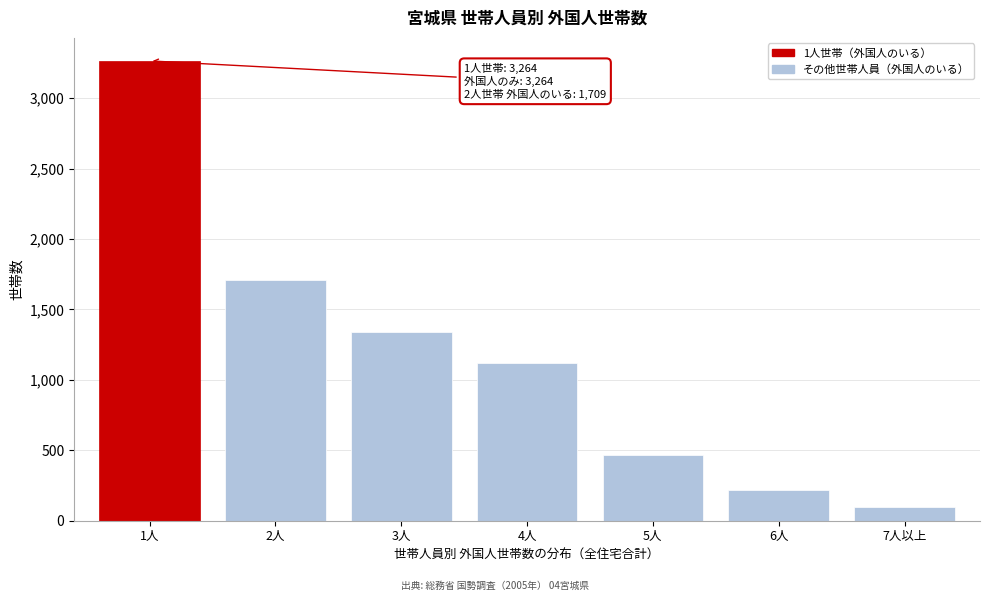

Reading left to right, extract all data points from this chart.

1人=3264	2人=1709	3人=1342	4人=1119	5人=470	6人=216	7人以上=98